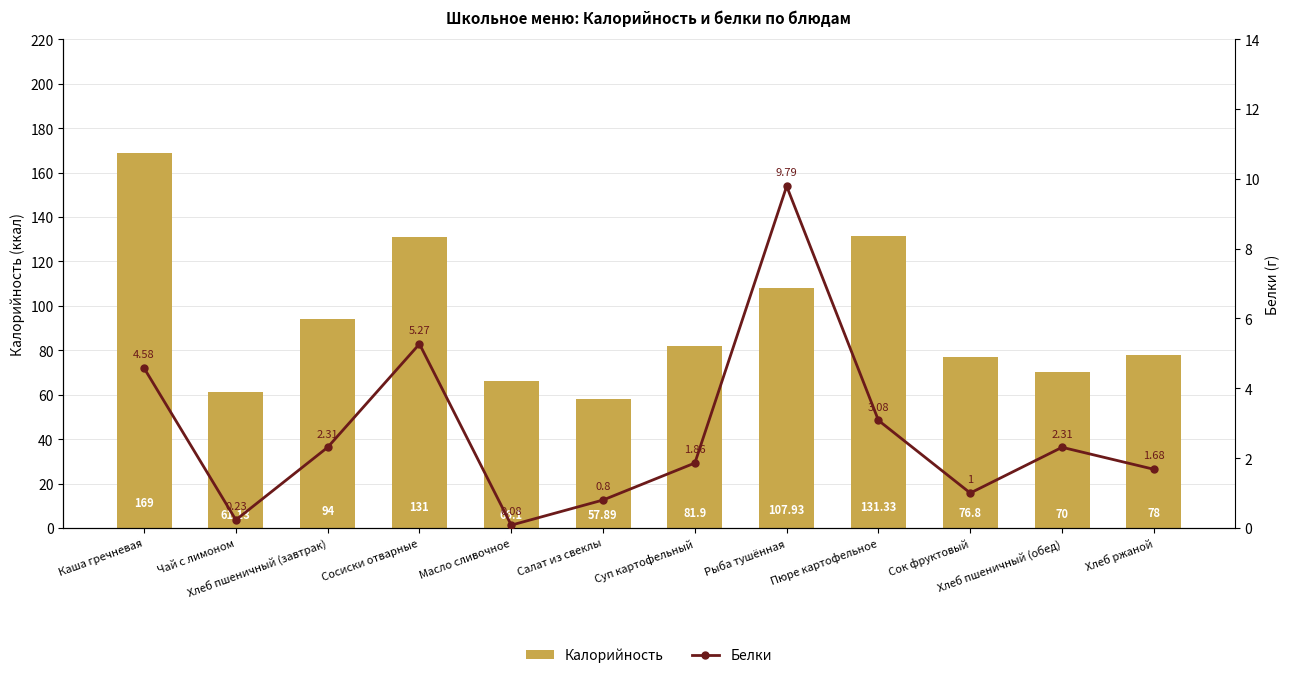

Which label corresponds to the smallest value in the chart?

Масло сливочное